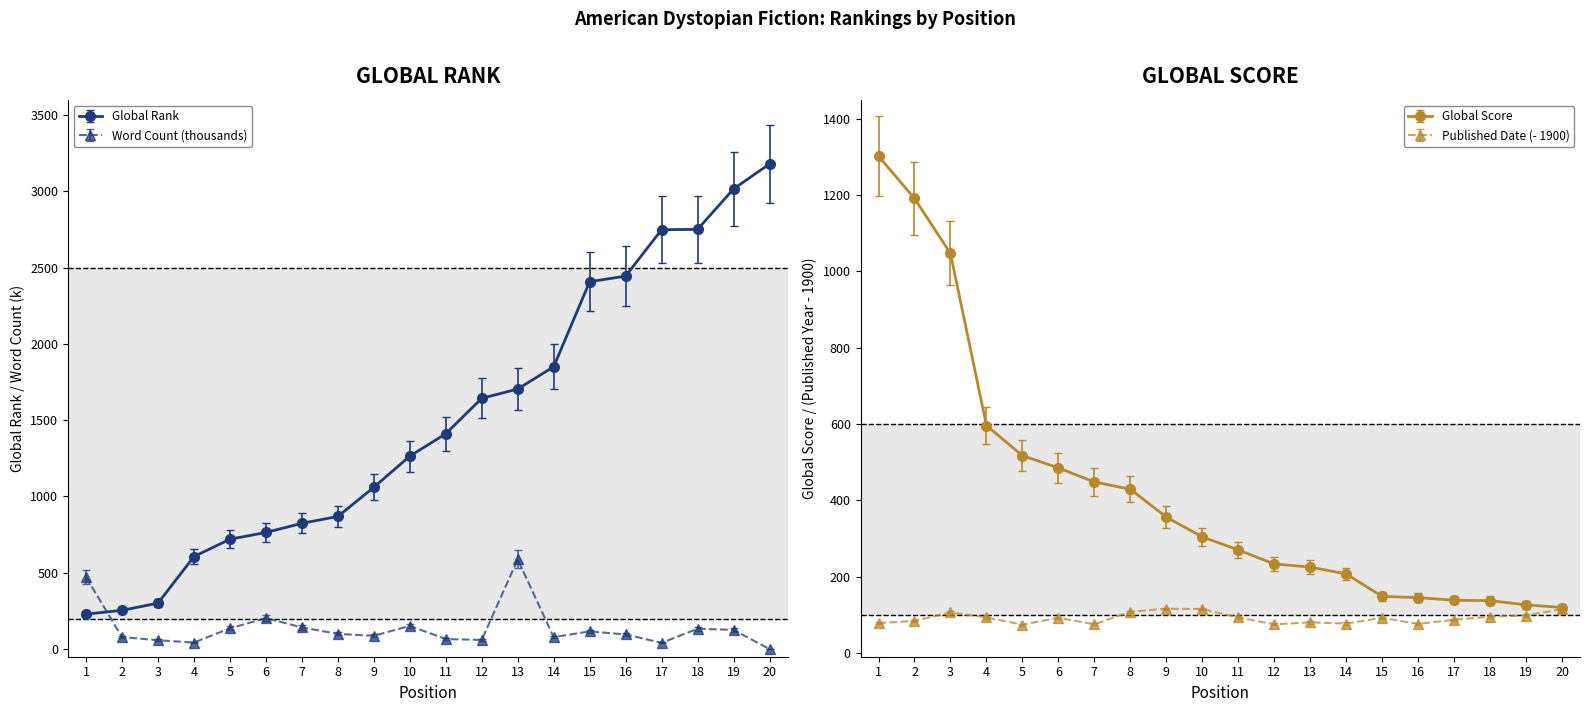

At which category is the sum across all series the highest?

20